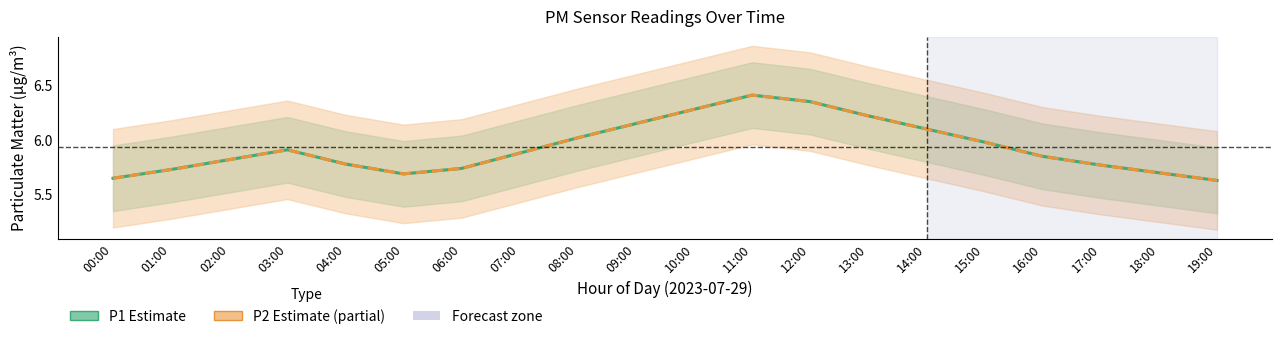

Does the chart display data point markers on the line(s)?

No